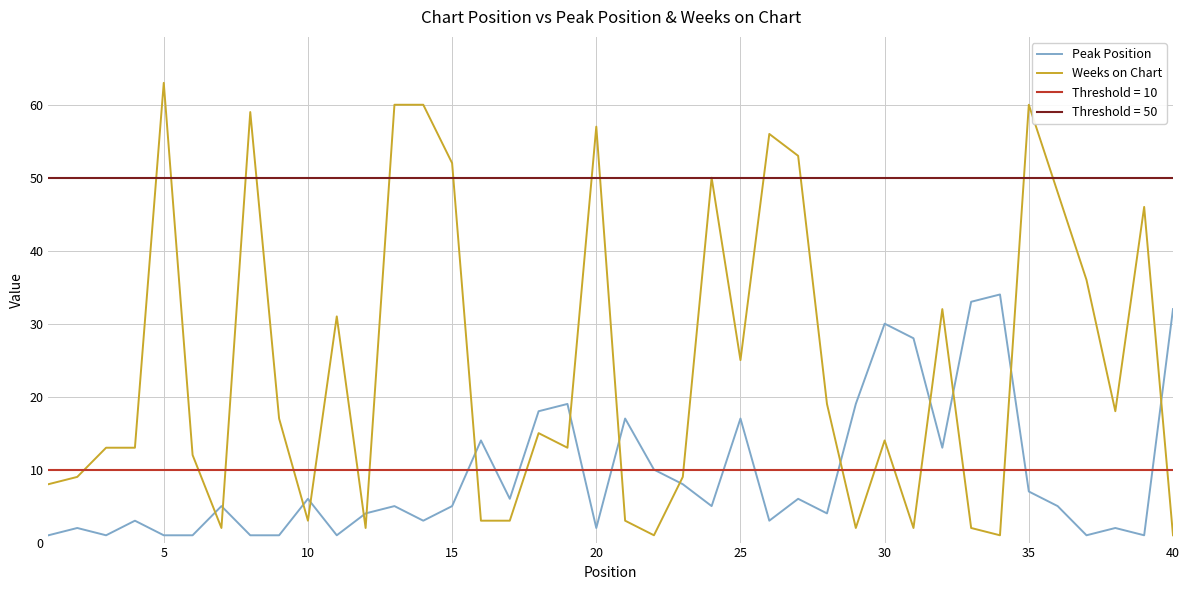

What is the sum of the Peak Position values at 20 and 10?

8